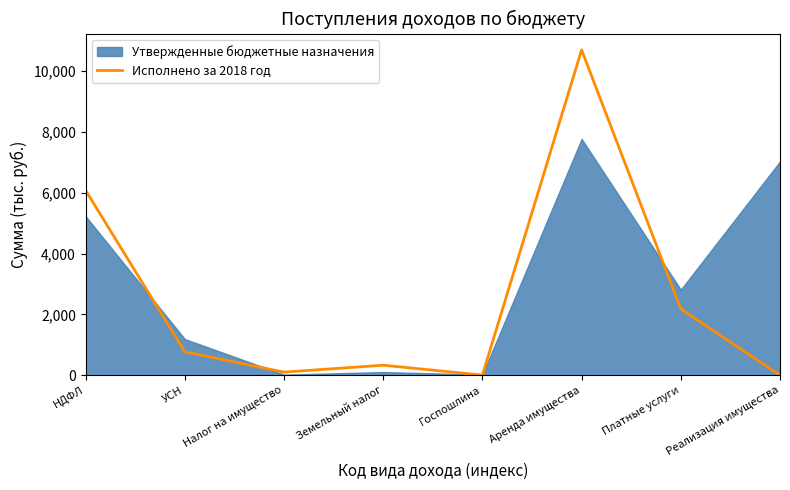

True or false: there are more than 2 points higher than both neighbors.

False